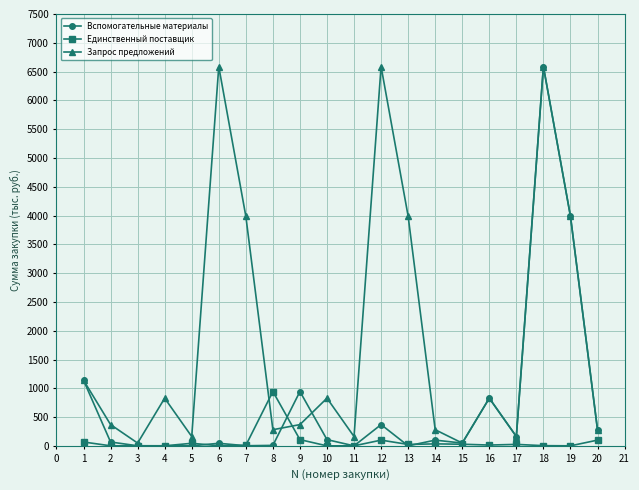

Is it true that Запрос предложений equals 410.8 at 18?

False